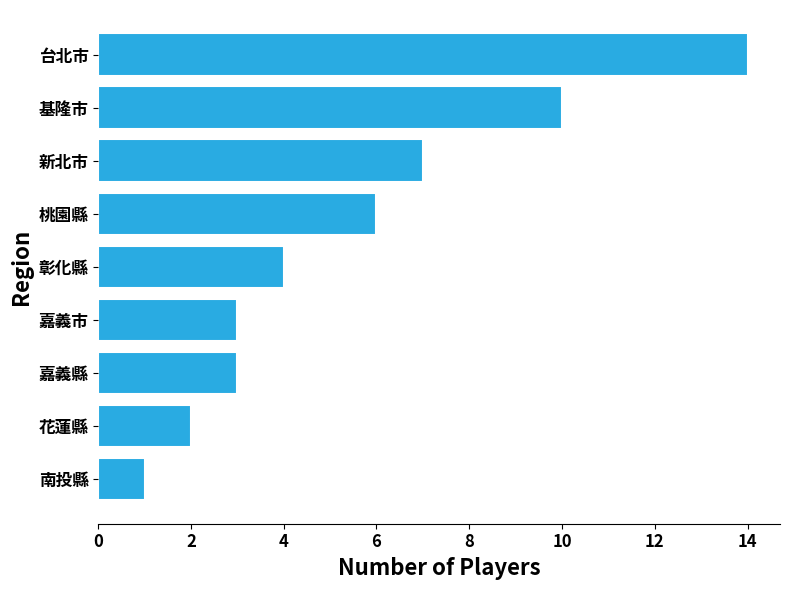

The value at 桃園縣 is 6. True or false?

True